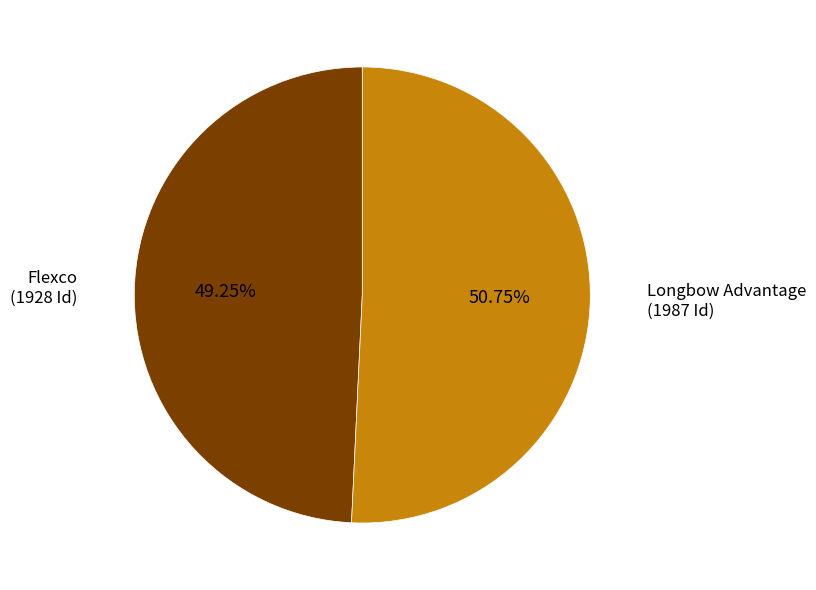

Approximately how many times larger is the value at Flexco compared to Longbow Advantage?

1.0